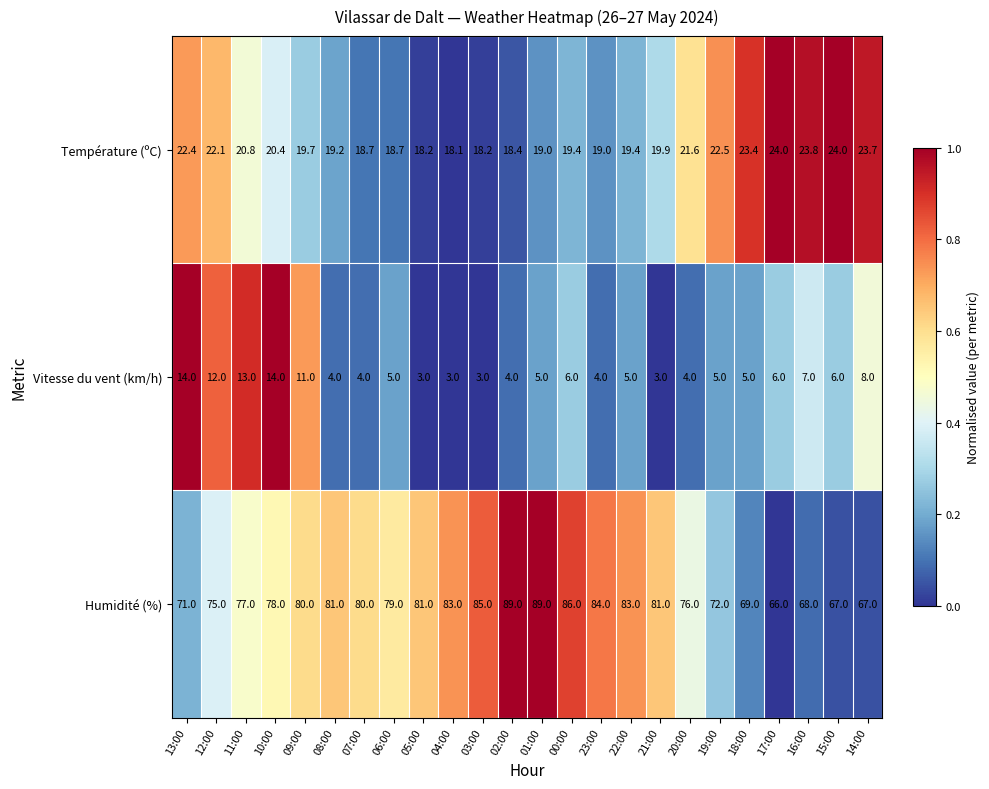

List the series in order of their overall mean, lowest first.

Vitesse du vent (km/h), Température (ºC), Humidité (%)